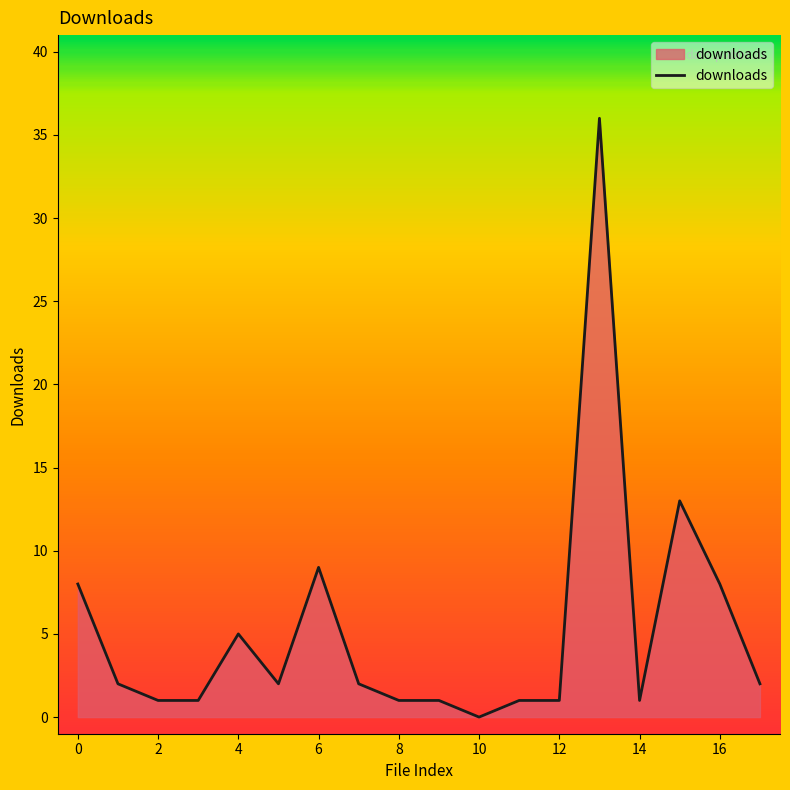

Reading left to right, list all the values displayed in this chart.

8	2	1	1	5	2	9	2	1	1	0	1	1	36	1	13	8	2